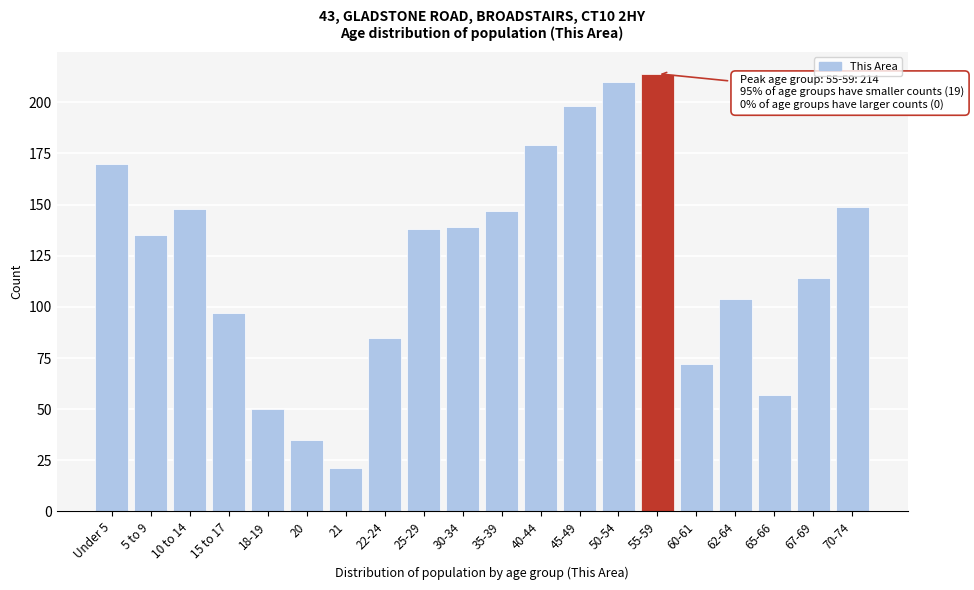

Reading right to left, extract all data points from this chart.

70-74=149	67-69=114	65-66=57	62-64=104	60-61=72	55-59=214	50-54=210	45-49=198	40-44=179	35-39=147	30-34=139	25-29=138	22-24=85	21=21	20=35	18-19=50	15 to 17=97	10 to 14=148	5 to 9=135	Under 5=170